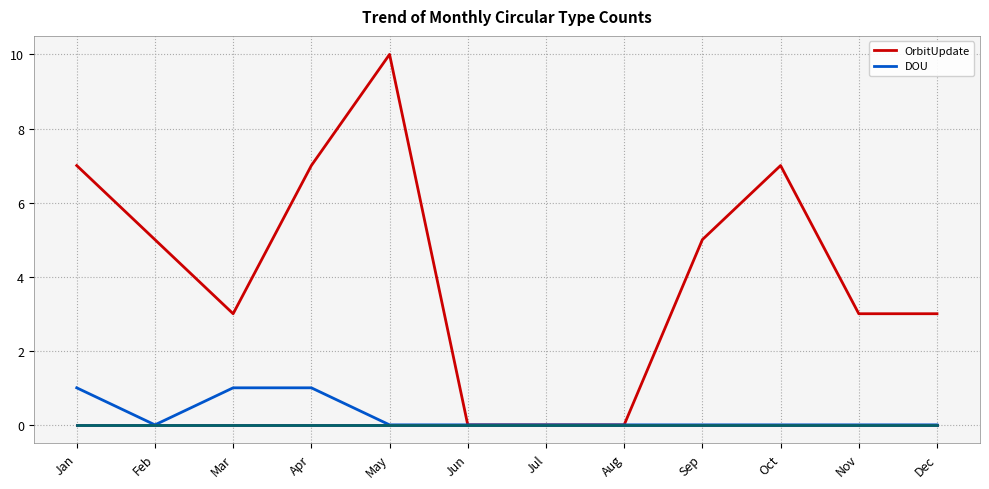

Is this an area chart (filled region under the line)?

No